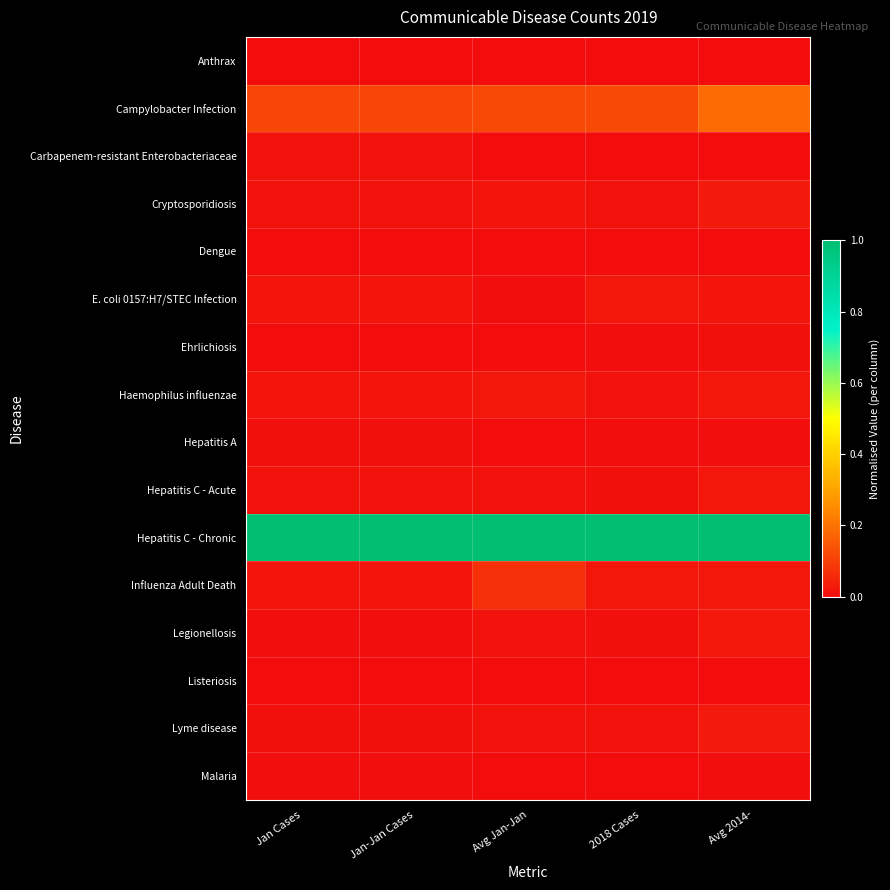

At which category is the sum across all series the highest?

Avg 2014-